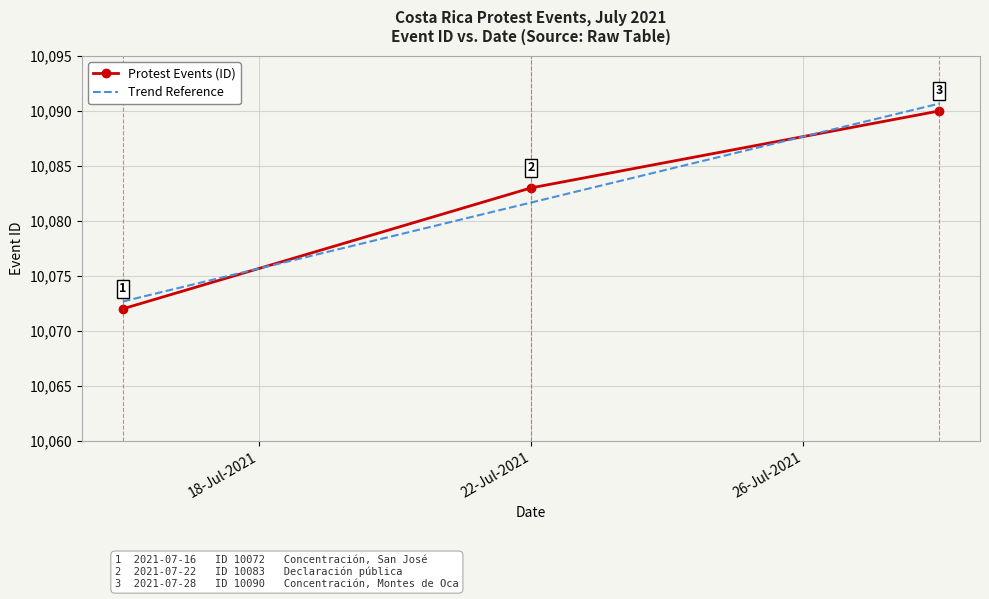

What is the maximum value shown in the chart?

10090.7